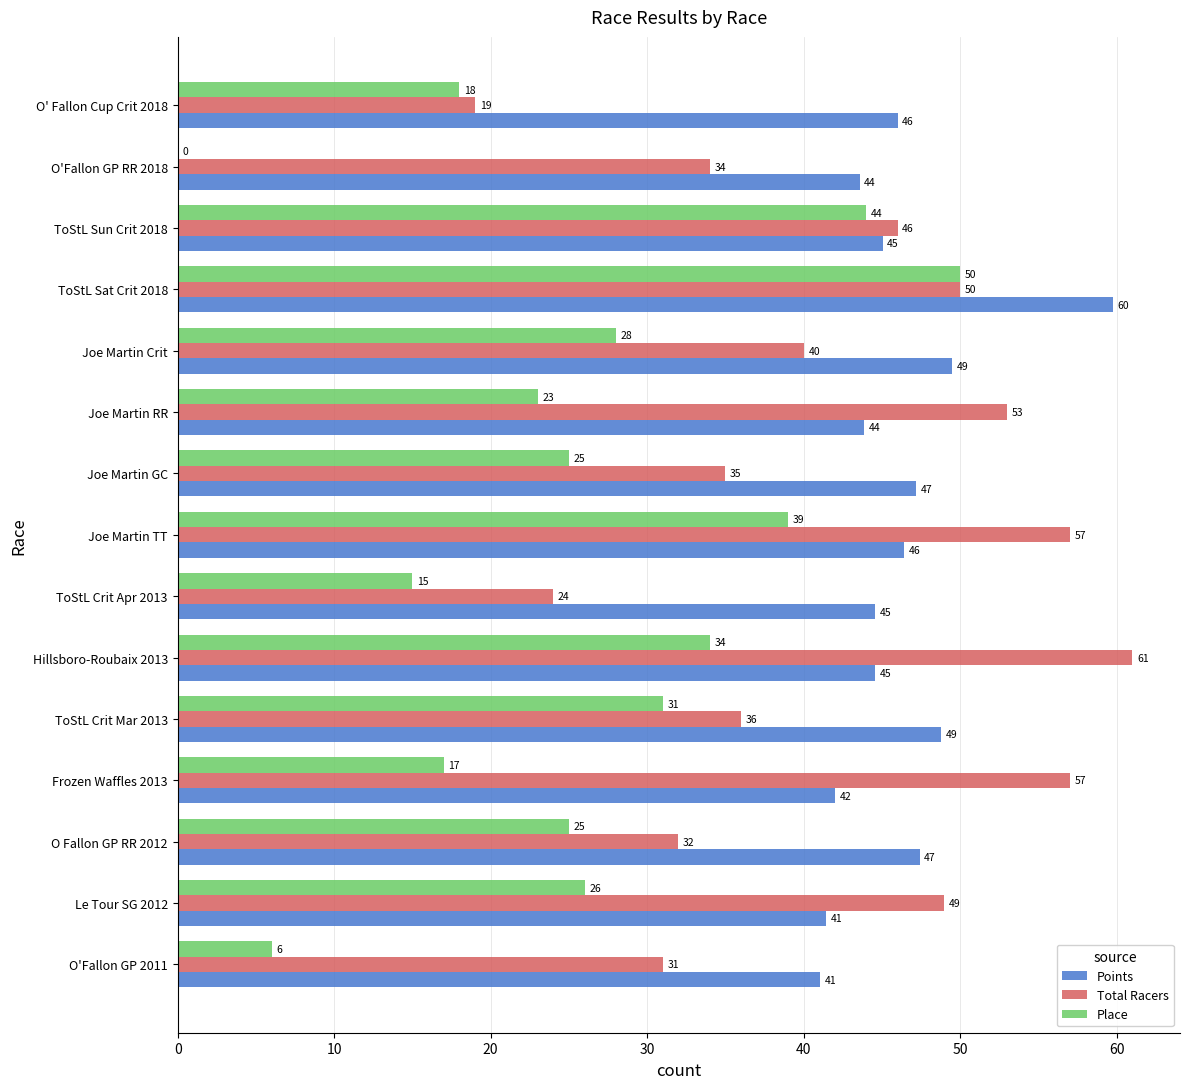

What is the greatest value displayed?

61.0